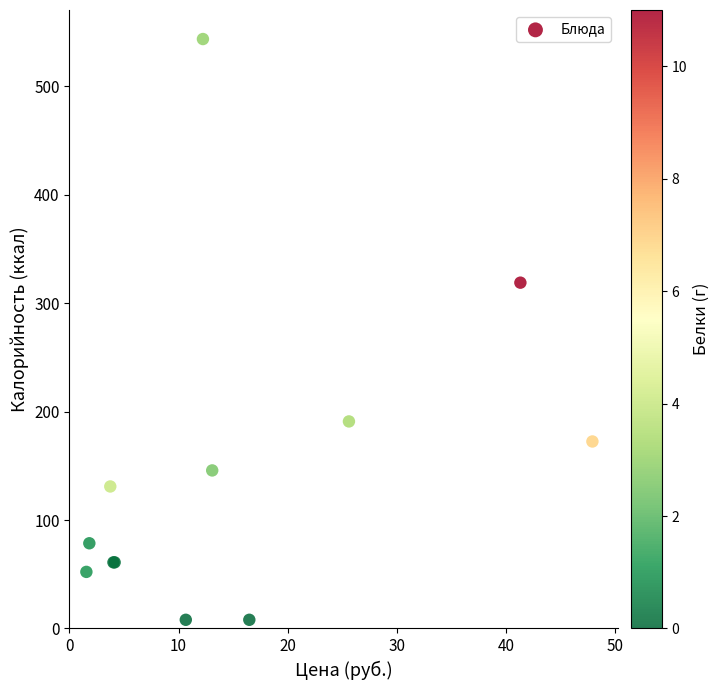

What Y value in the scatter plot is closest to 275?

319.0